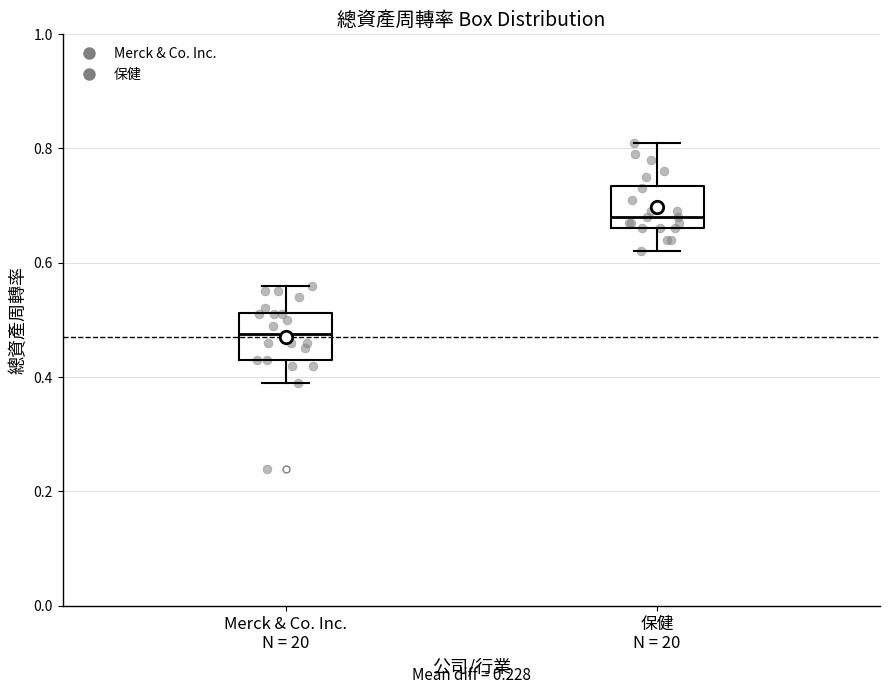

Reading left to right, read every box against the y-axis: the position of its median line, the range the box covers, and the ends of its whiskers. The values are not printed on the chart, so give them approximately, as read against the axis.

Merck & Co. Inc. N = 20: median 0.48, box 0.44 to 0.52, whiskers 0.40 to 0.56
保健 N = 20: median 0.68, box 0.66 to 0.74, whiskers 0.62 to 0.82